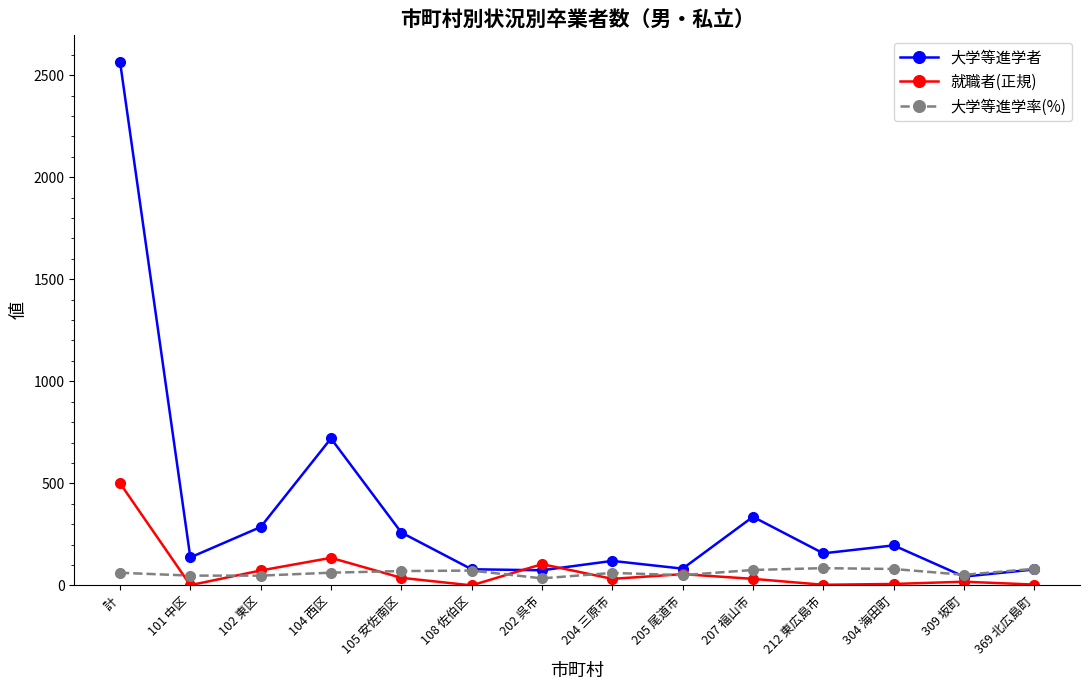

Which label corresponds to the largest value in the chart?

計